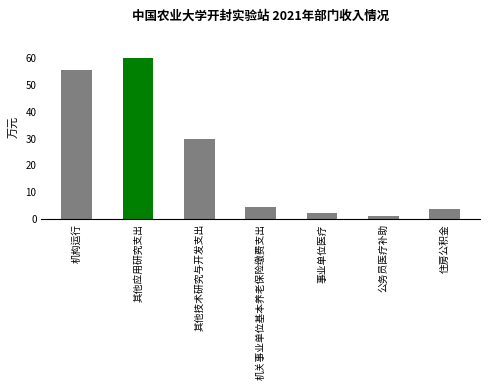

Where is the data nearest to the value 30?

其他技术研究与开发支出